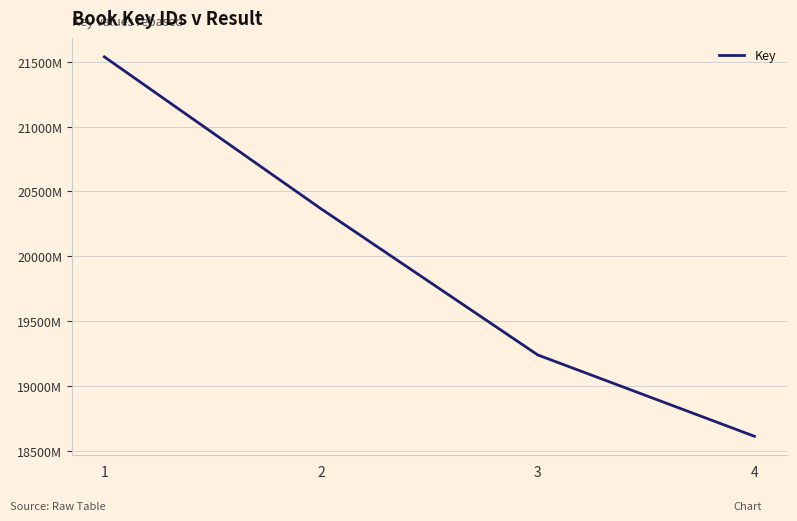

Is this an area chart (filled region under the line)?

No